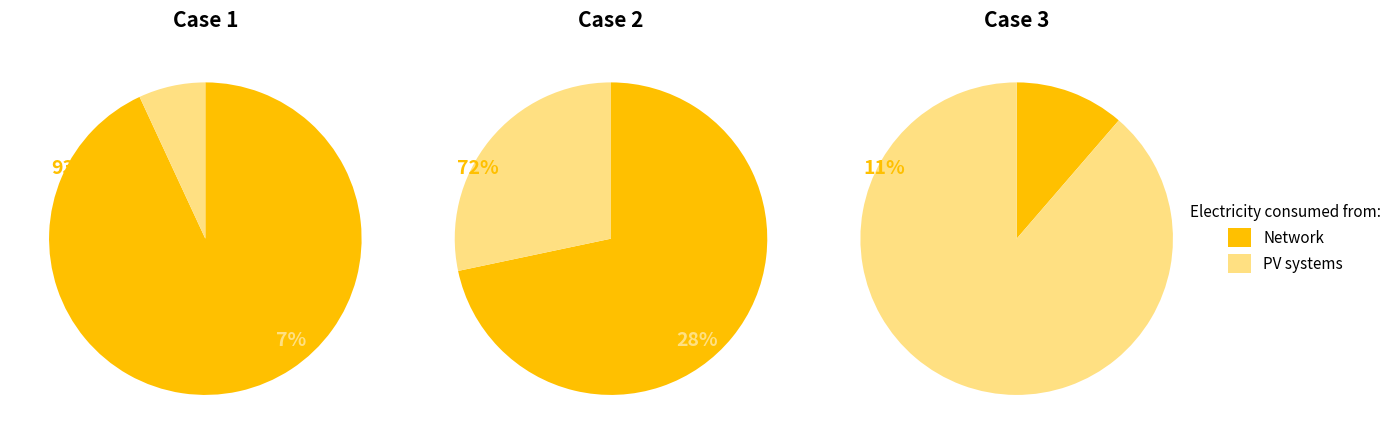

The Case 2 slice represents 11% of the pie. True or false?

False